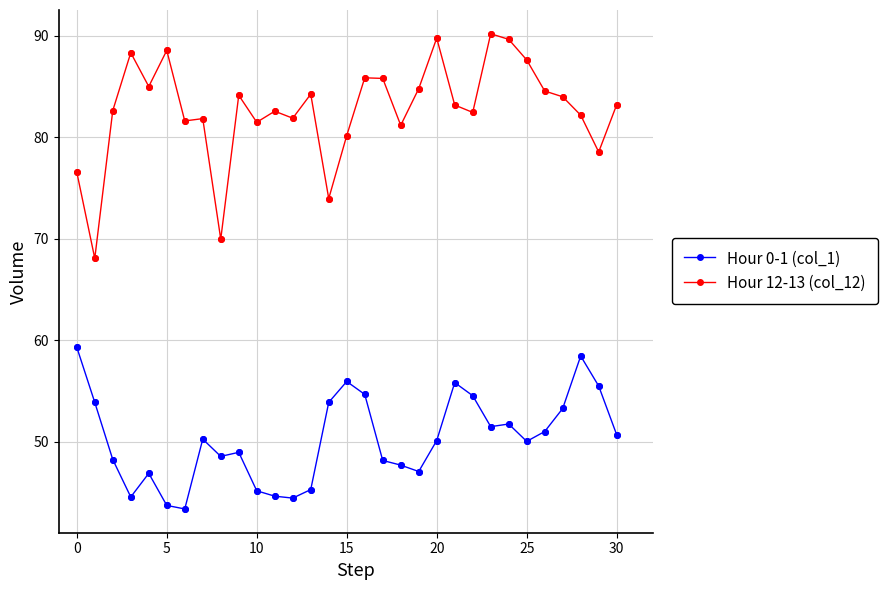

Which series has the largest total across all categories?

Hour 12-13 (col_12)